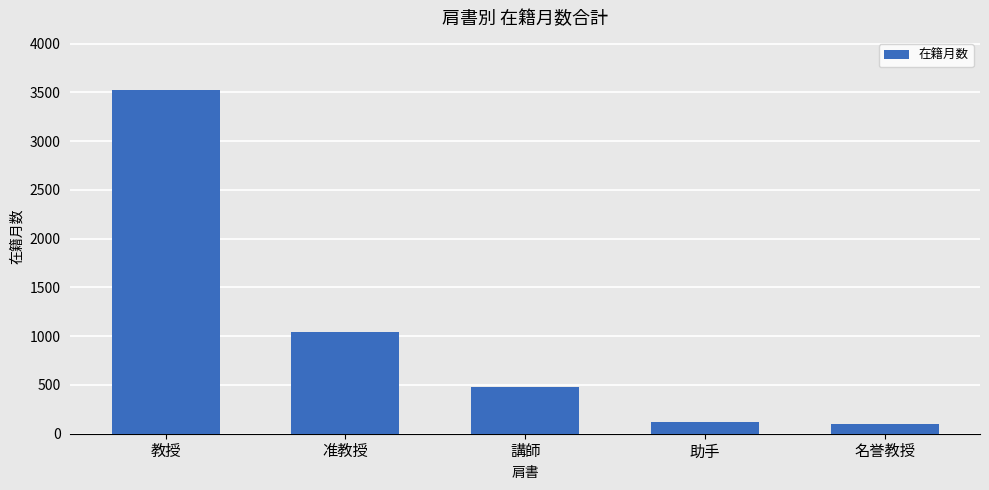

Are the bars grouped side by side (vs. stacked)?

No